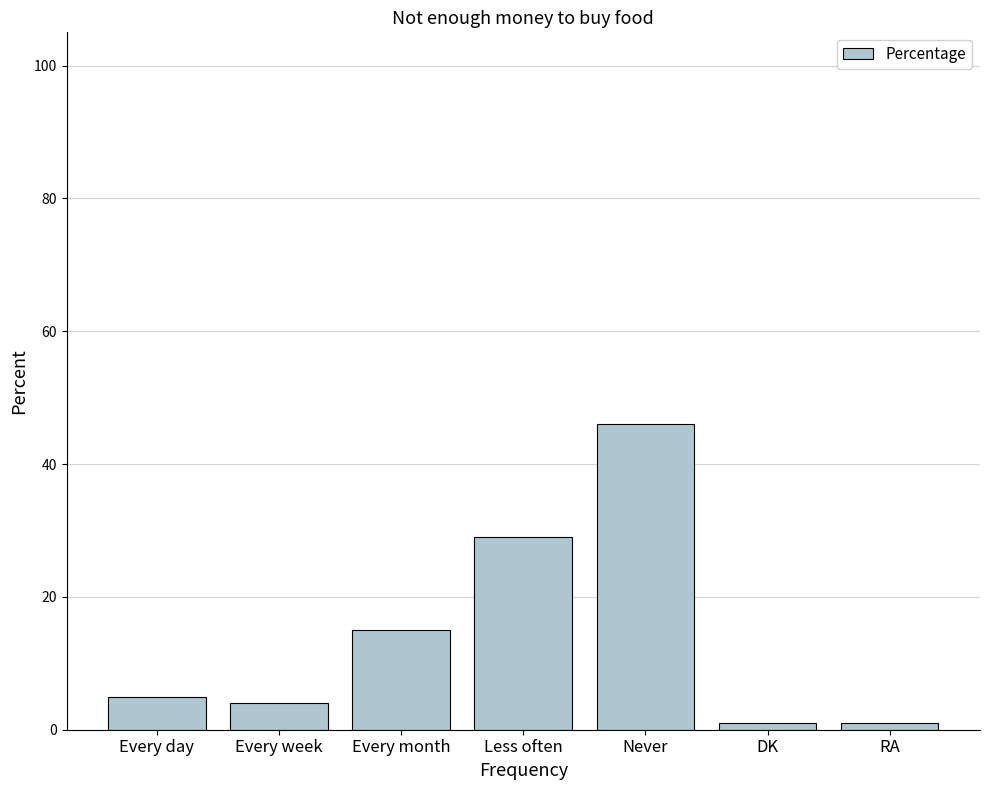

What is the change in value from Every week to Less often?

+25